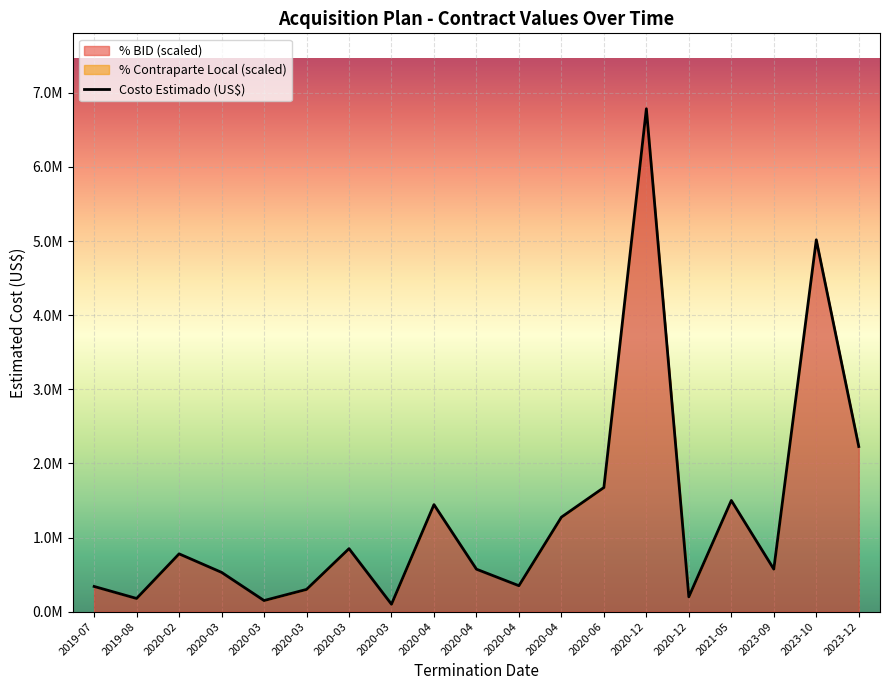

What value does the Costo Estimado (US$) series have at 2020-12, to the nearest 10?

200000